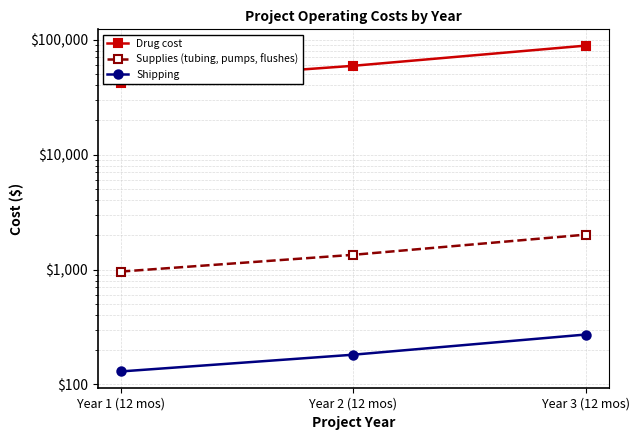

What is the sum of all Shipping values?

583.0